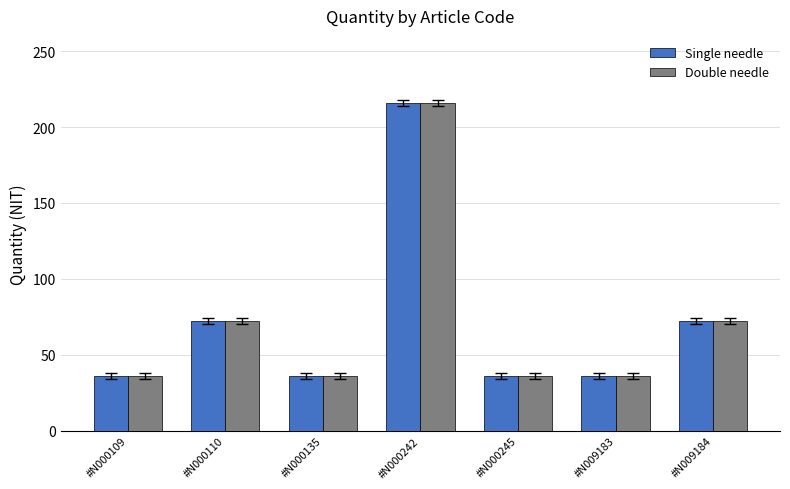

What are all the series names shown in the legend?

Single needle, Double needle